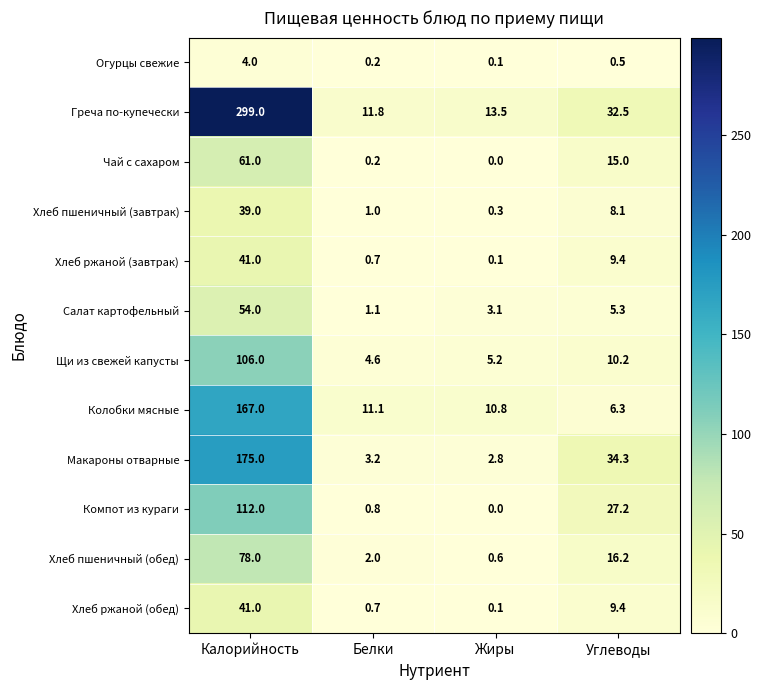

Rank the categories by Хлеб ржаной (завтрак) value from highest to lowest.

Калорийность, Углеводы, Белки, Жиры